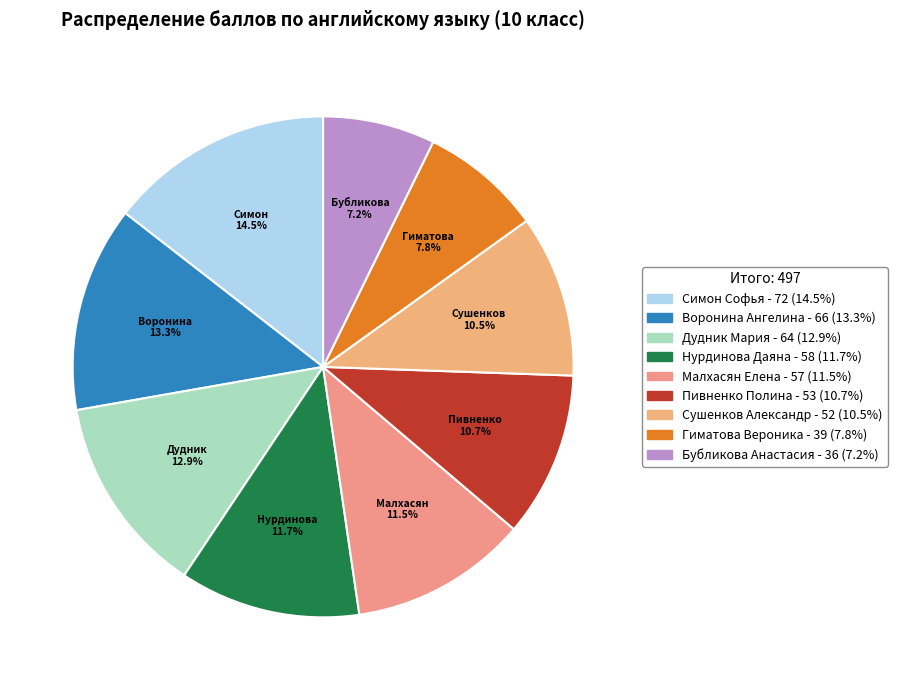

Combined, what portion of the pie is Гиматова Вероника and Воронина Ангелина?

21.1%